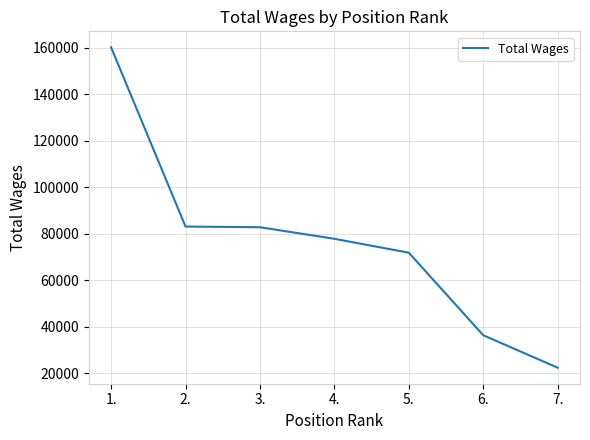

What is the change in value from 2. to 7.?

-60708